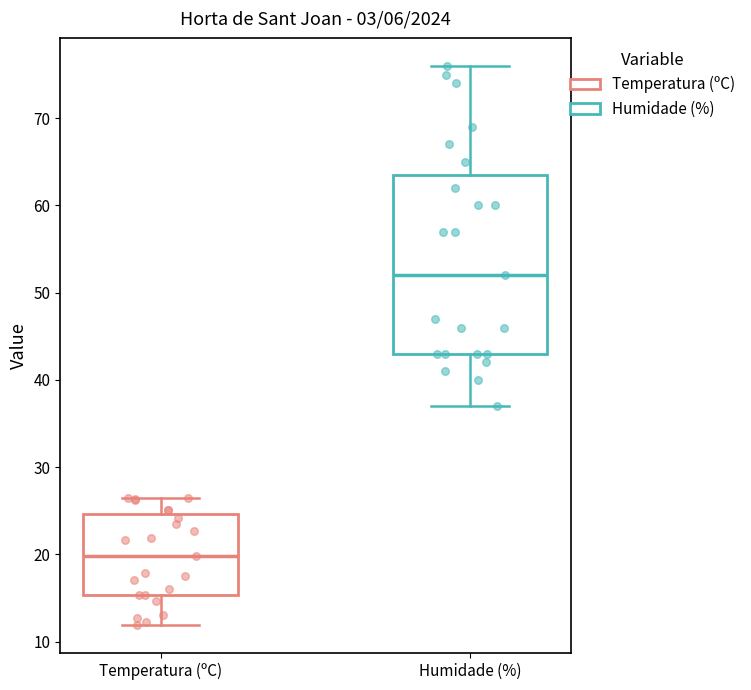

Which box is the tallest, from its lower edge to its upper edge?

Humidade (%)